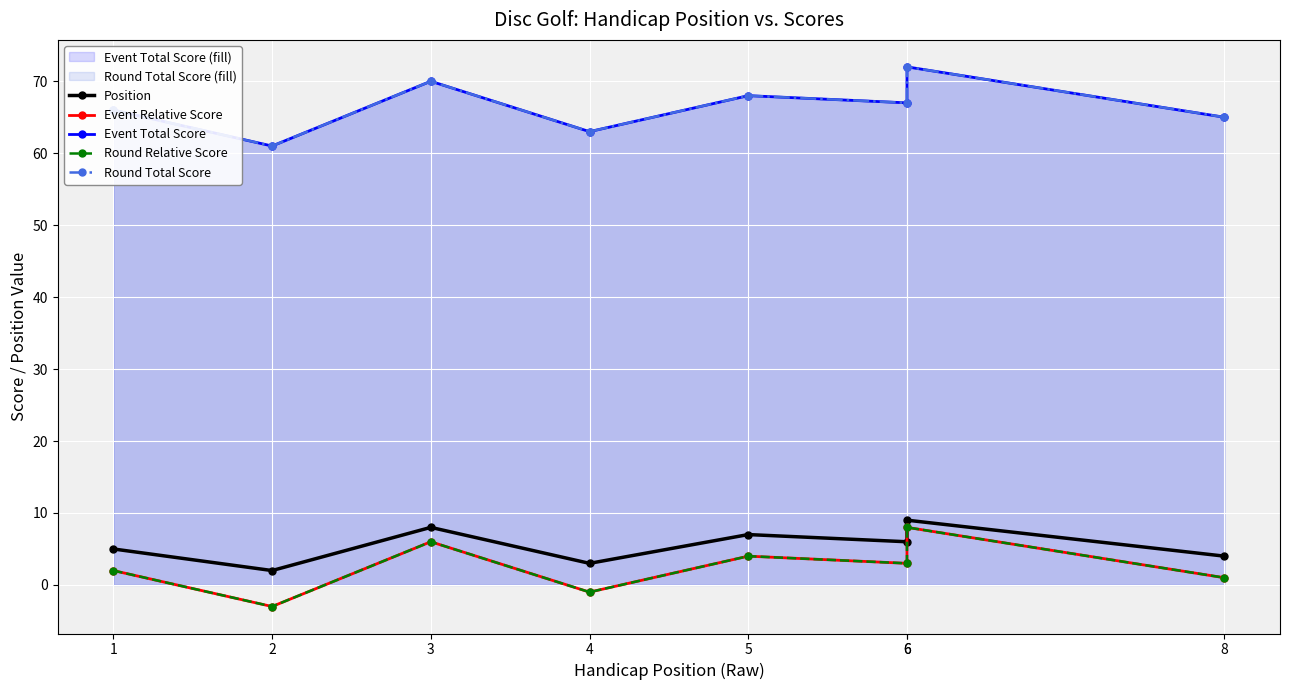

At which category does Round Relative Score reach its first local valley?

2